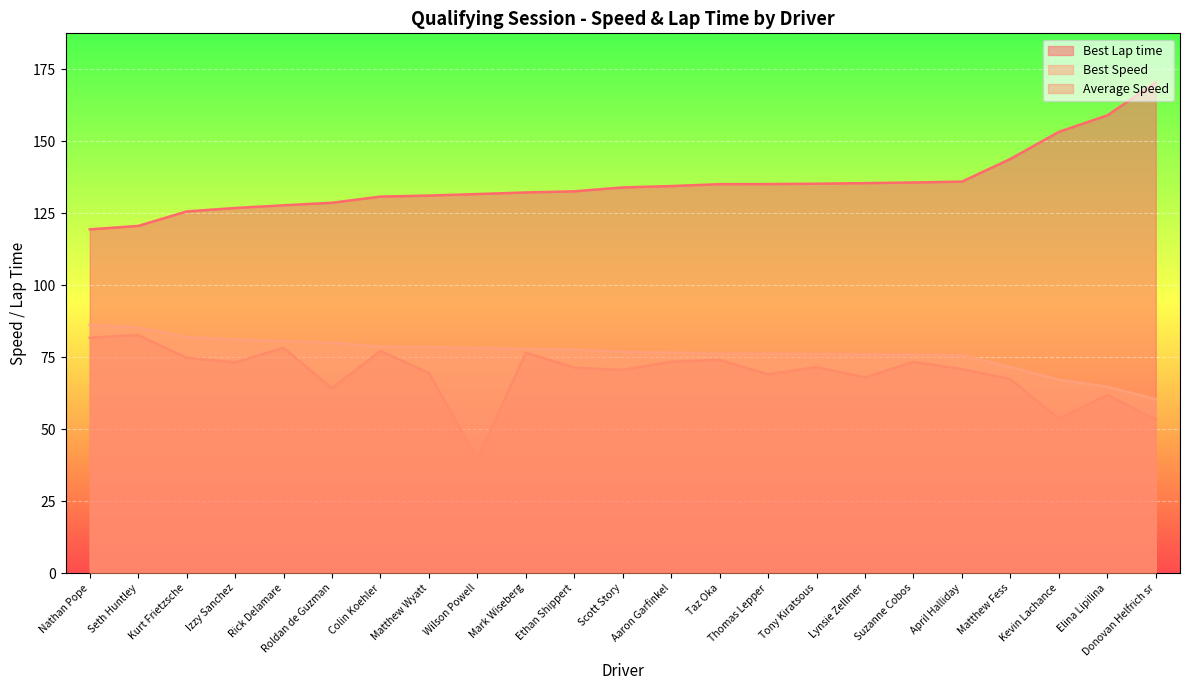

Does the chart display data point markers on the line(s)?

No